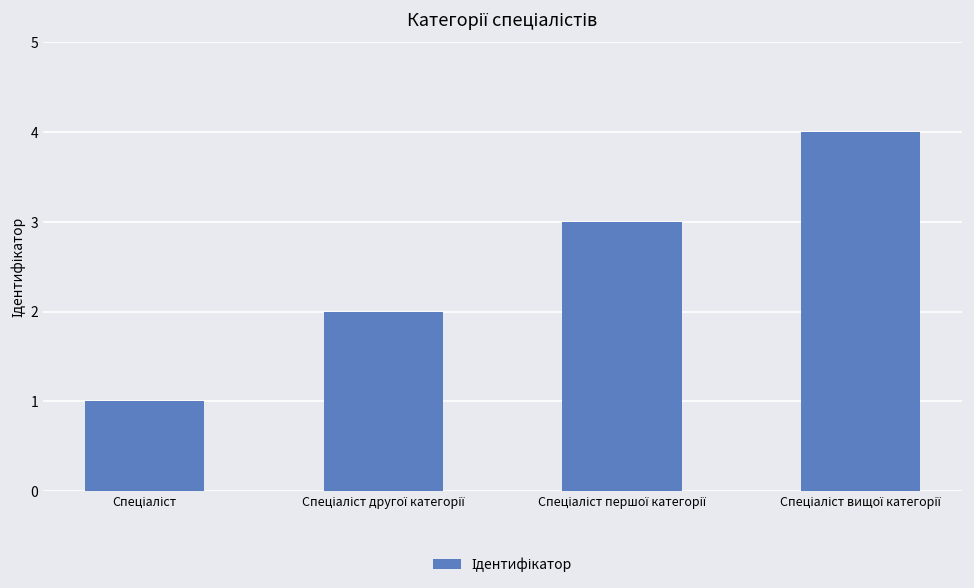

What is the maximum value shown in the chart?

4